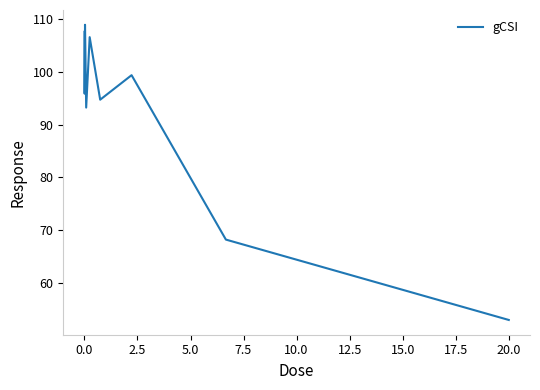

How many values are below 95?

4